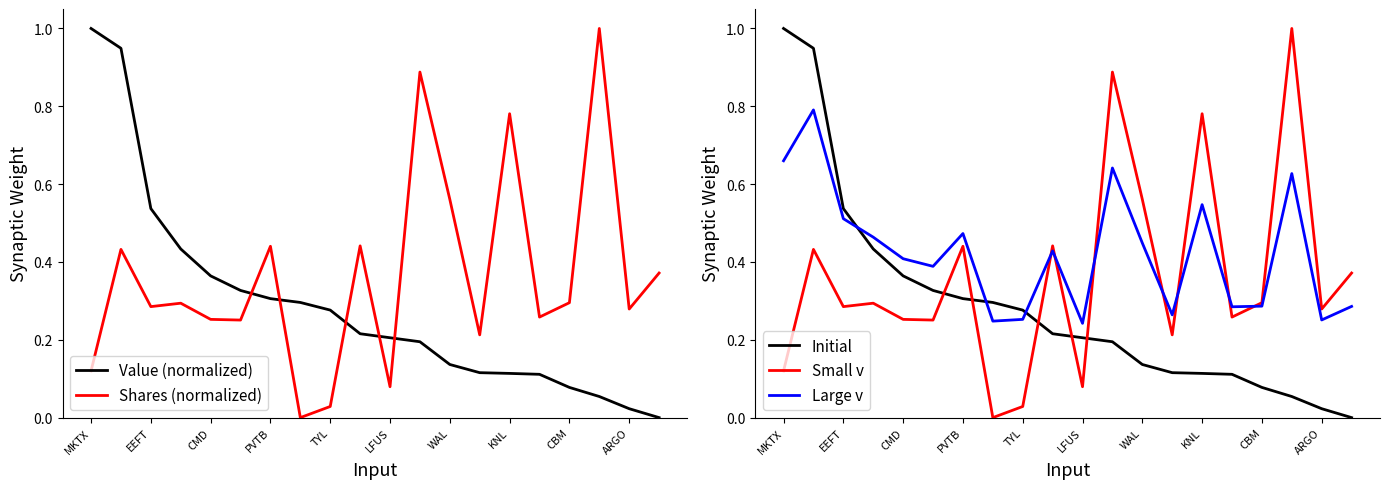

The Small v series shows 0.5 at EEFT. True or false?

False